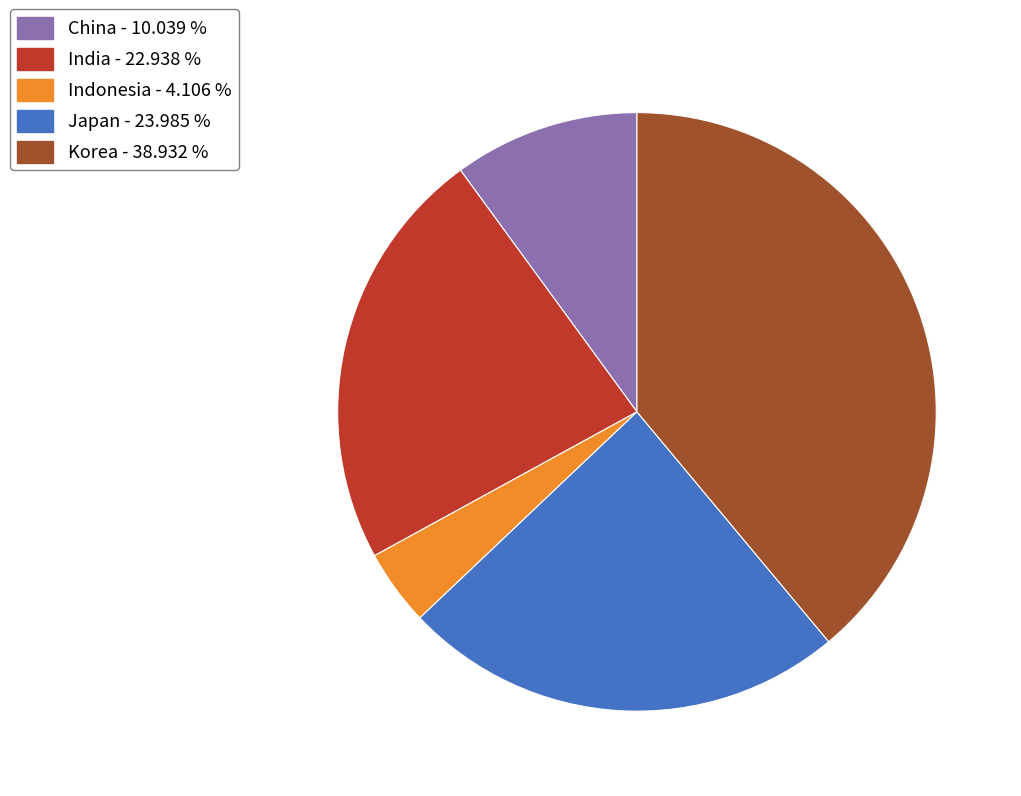

Is Indonesia - 4.106 % the majority of the pie?

No